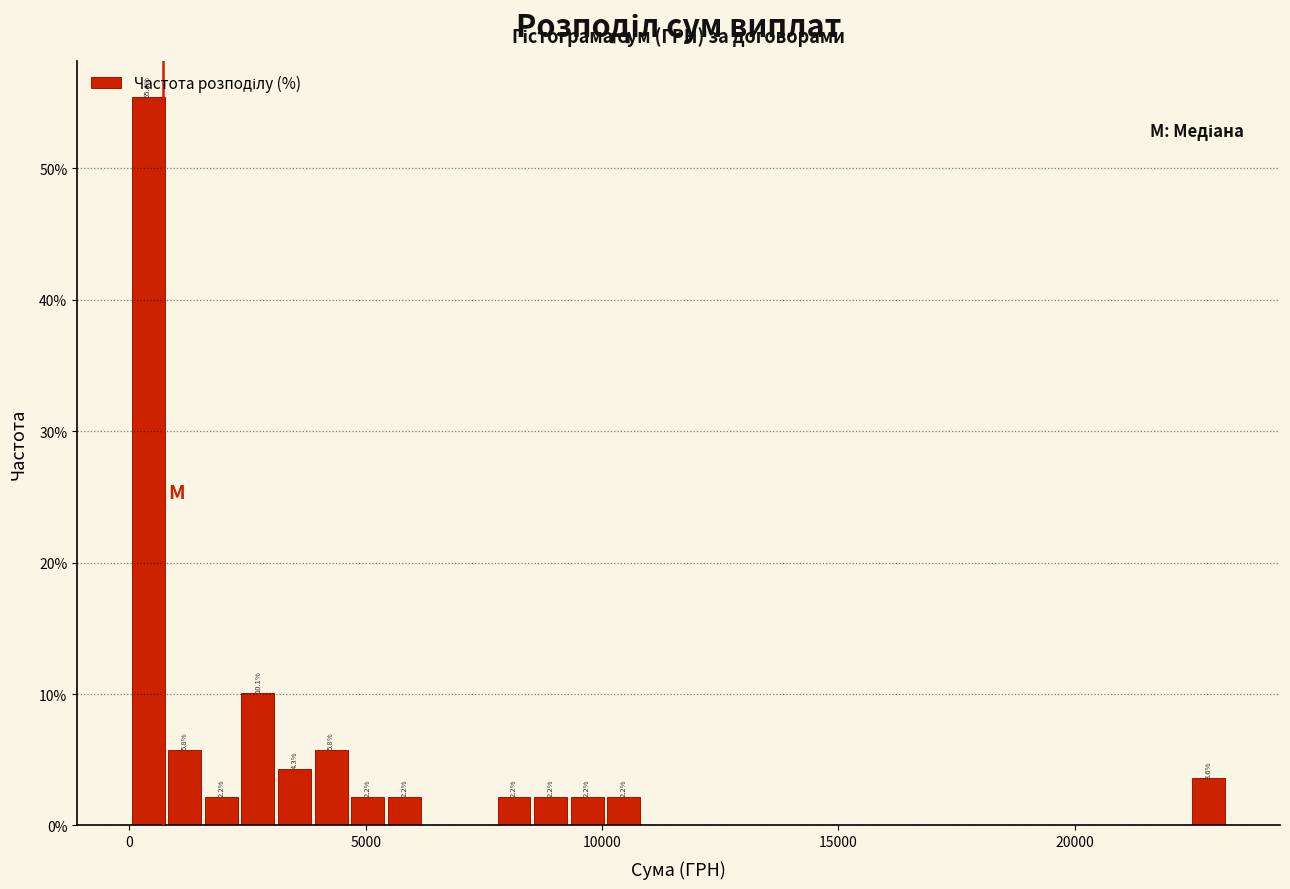

Around what value on the x-axis is the tallest bar? Give the approximate position of its centre, as read against the axis.

500